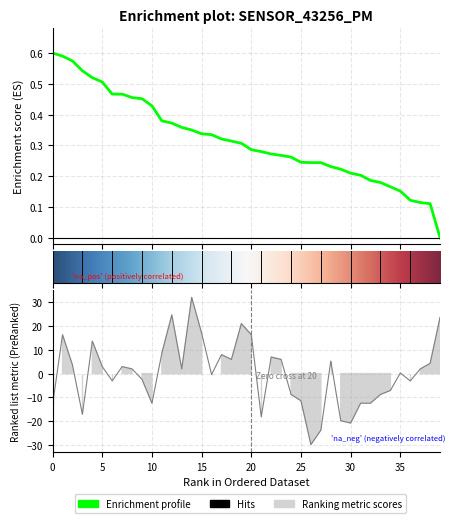

What is the difference between the second highest and second lowest values?

48.4